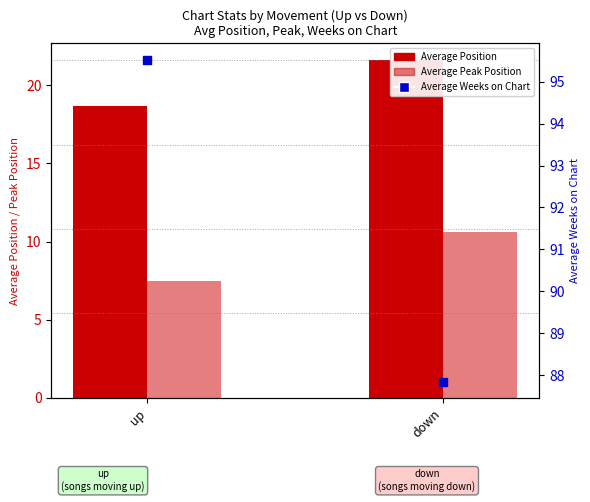

What are all the series names shown in the legend?

Average Position, Average Peak Position, Average Weeks on Chart